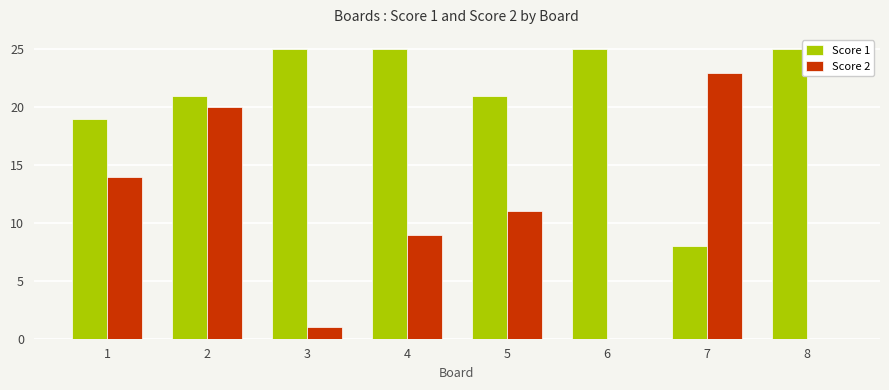

How many groups of bars are there?

8